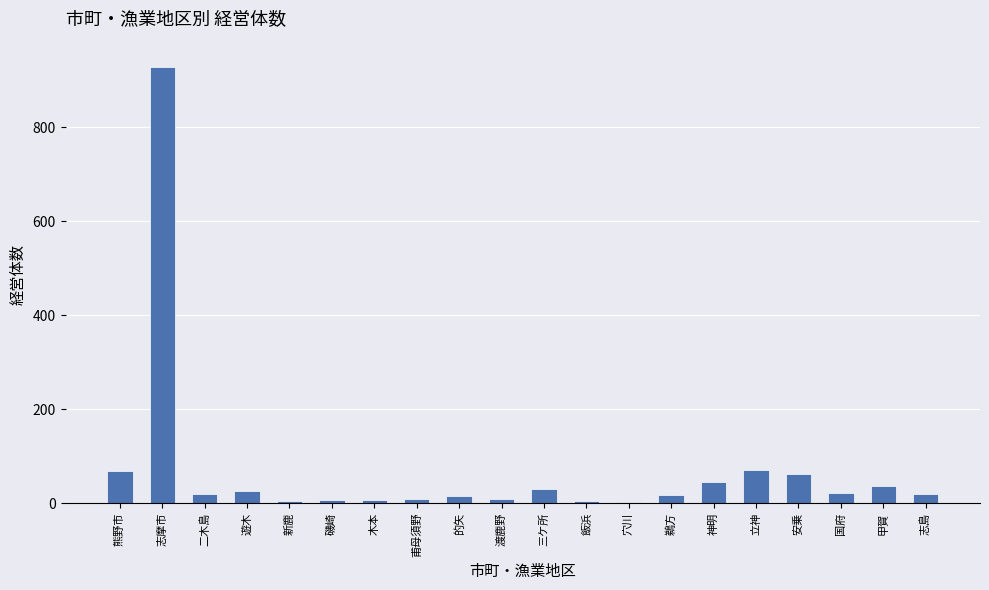

Are the bars grouped side by side (vs. stacked)?

No